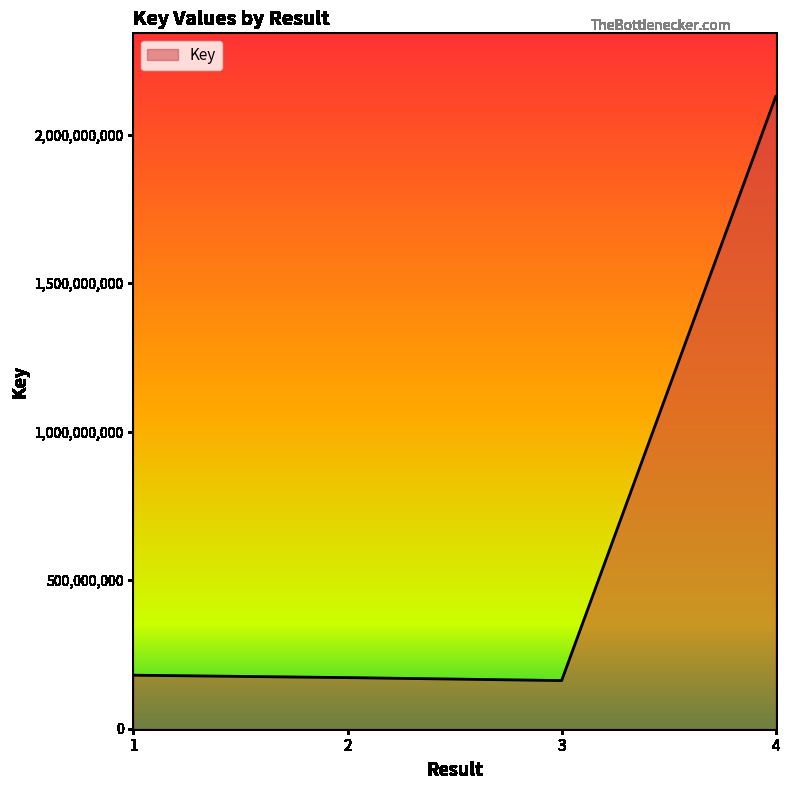

What is the change in value from 1 to 3?

-18147733